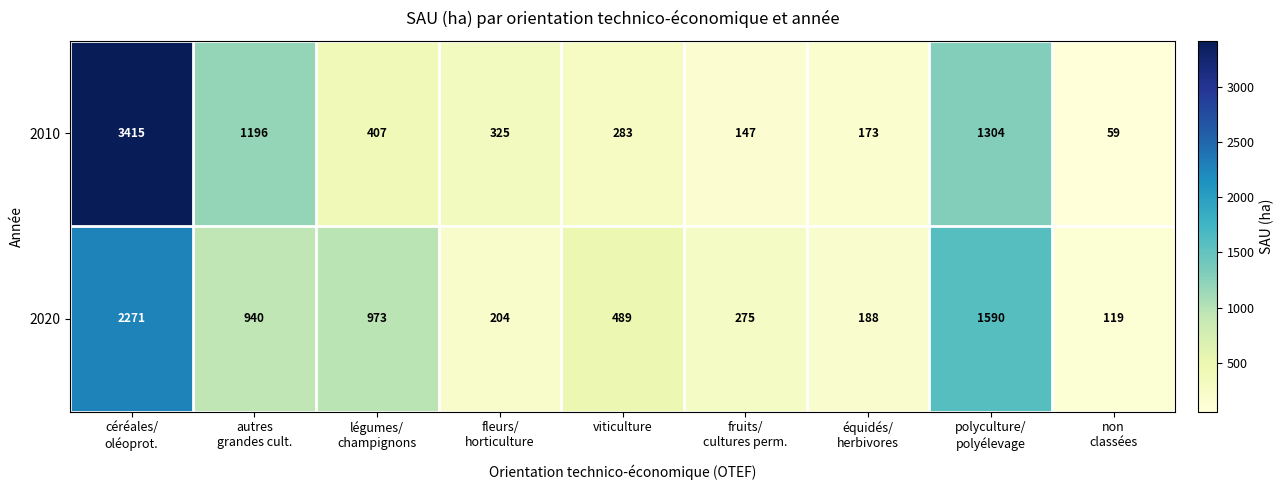

Rank the series at viticulture from lowest to highest value.

2010, 2020